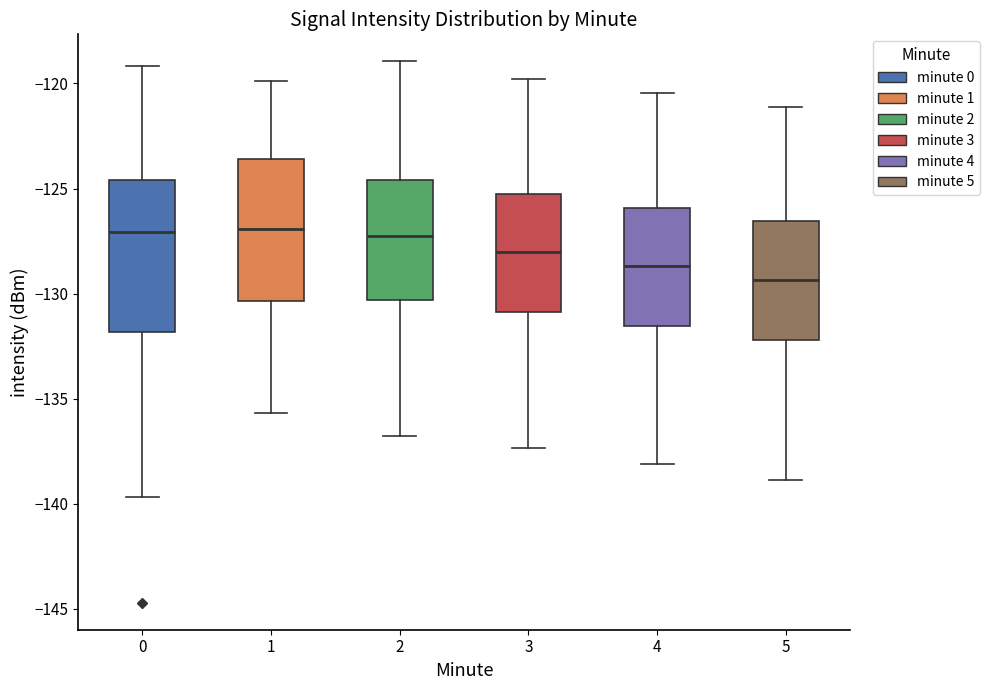

Where is the lower edge of the box at x = 0 on the y-axis? The values are not printed on the chart, so give them approximately, as read against the axis.

-132.0